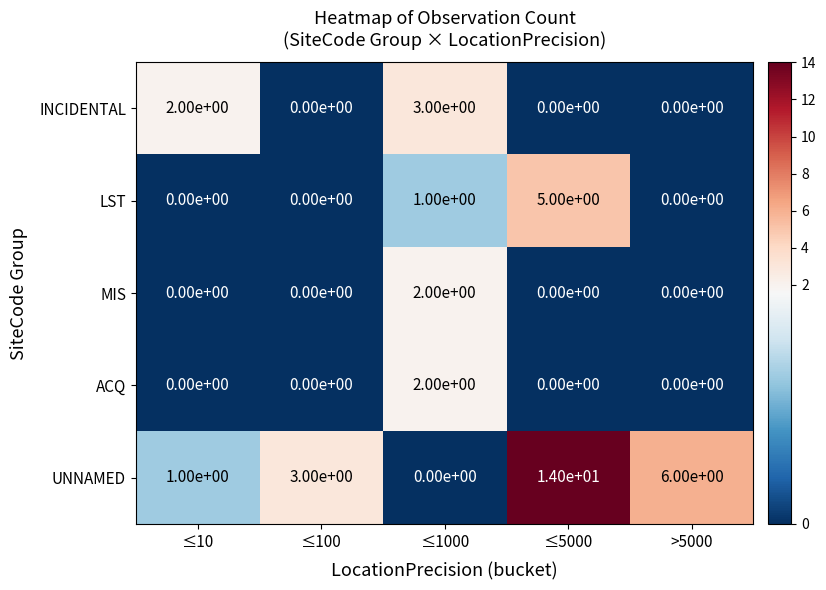

What is the difference between the maximum and minimum values in the INCIDENTAL series?

3